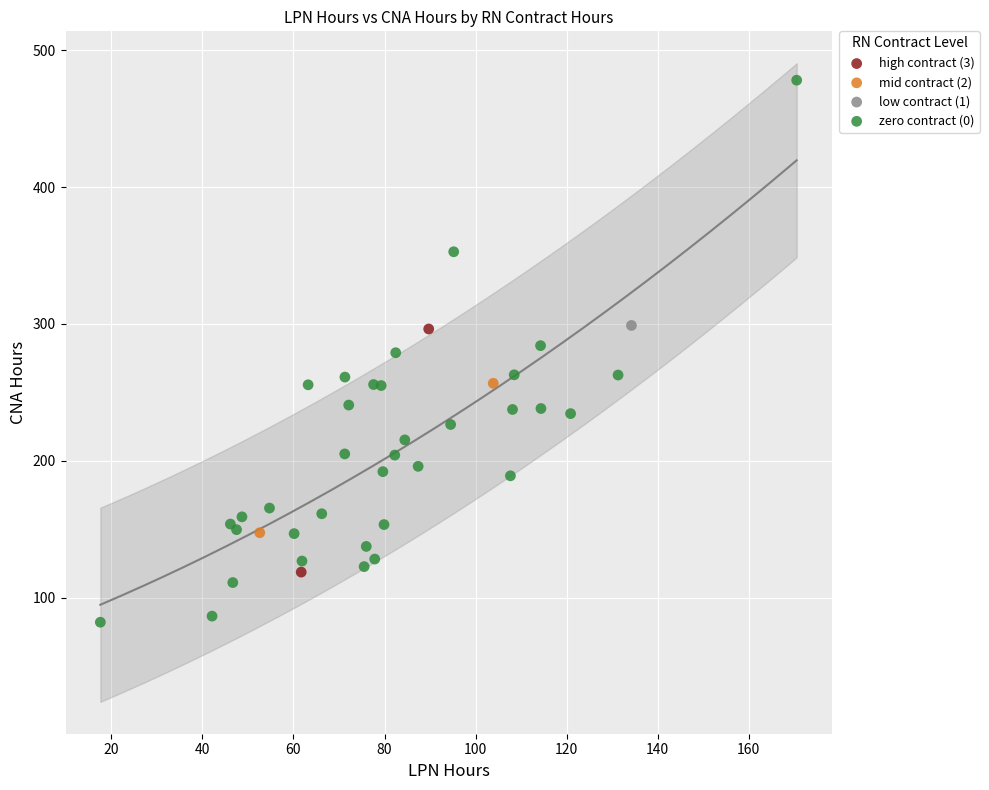

Which series contains the highest Y value?

zero contract (0)